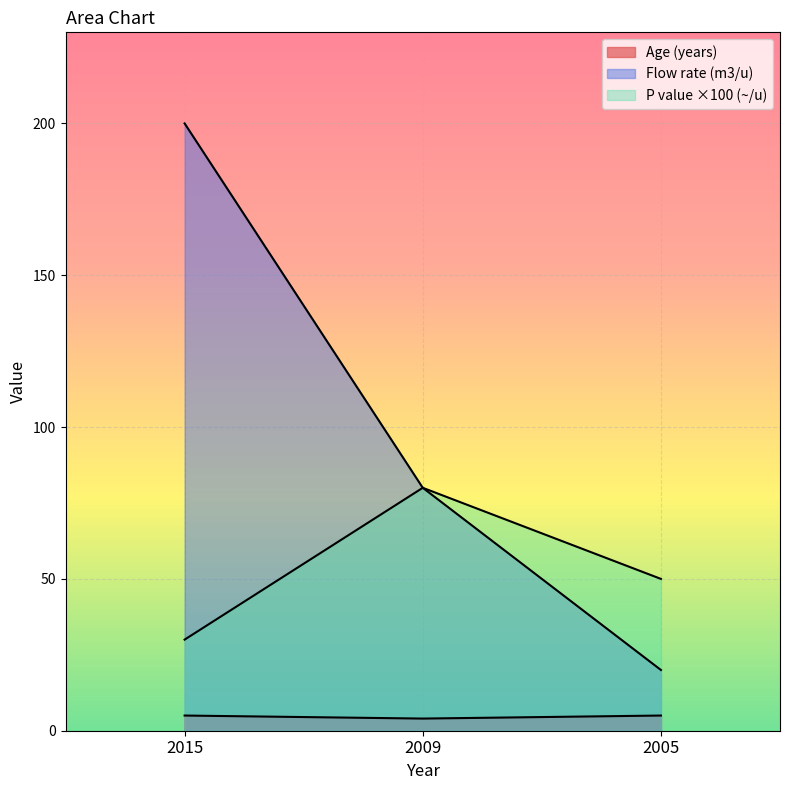

Which category has the highest value across all series?

2015